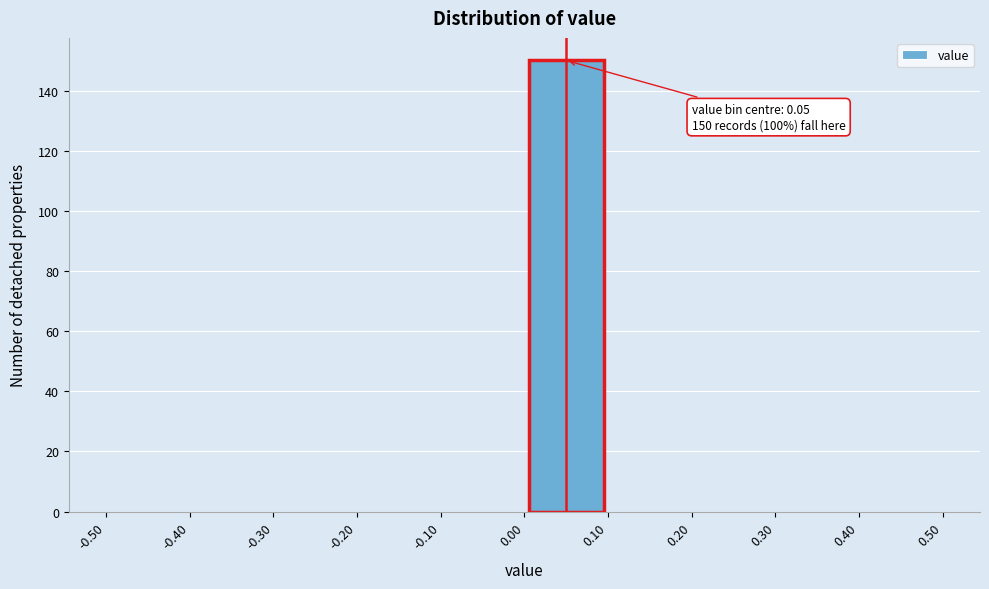

Over which range of the x-axis is the bar tallest?

0.00 to 0.10